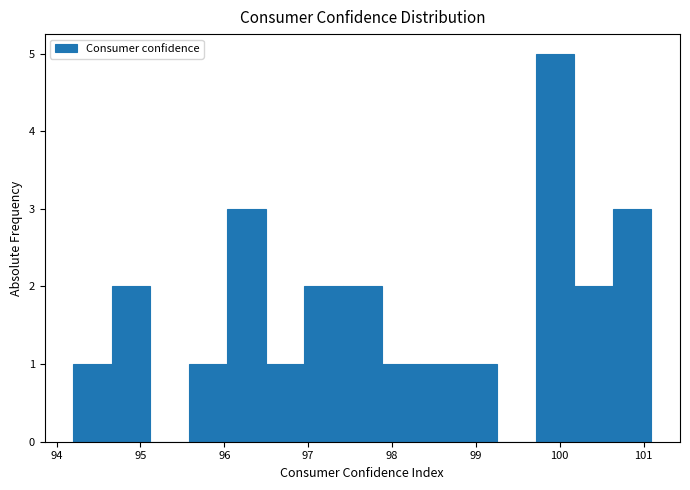

Reading left to right, transcribe this chart: for each bar, give the range it covers on the x-axis and its height. Neither the bar edges nor the heights are printed on the chart, so give them approximately, as read against the axes.

94.2 to 94.7: 1
94.7 to 95.1: 2
95.1 to 95.6: 0
95.6 to 96.0: 1
96.0 to 96.5: 3
96.5 to 97.0: 1
97.0 to 97.4: 2
97.4 to 97.9: 2
97.9 to 98.3: 1
98.3 to 98.8: 1
98.8 to 99.3: 1
99.3 to 99.7: 0
99.7 to 100.2: 5
100.2 to 100.6: 2
100.6 to 101.1: 3